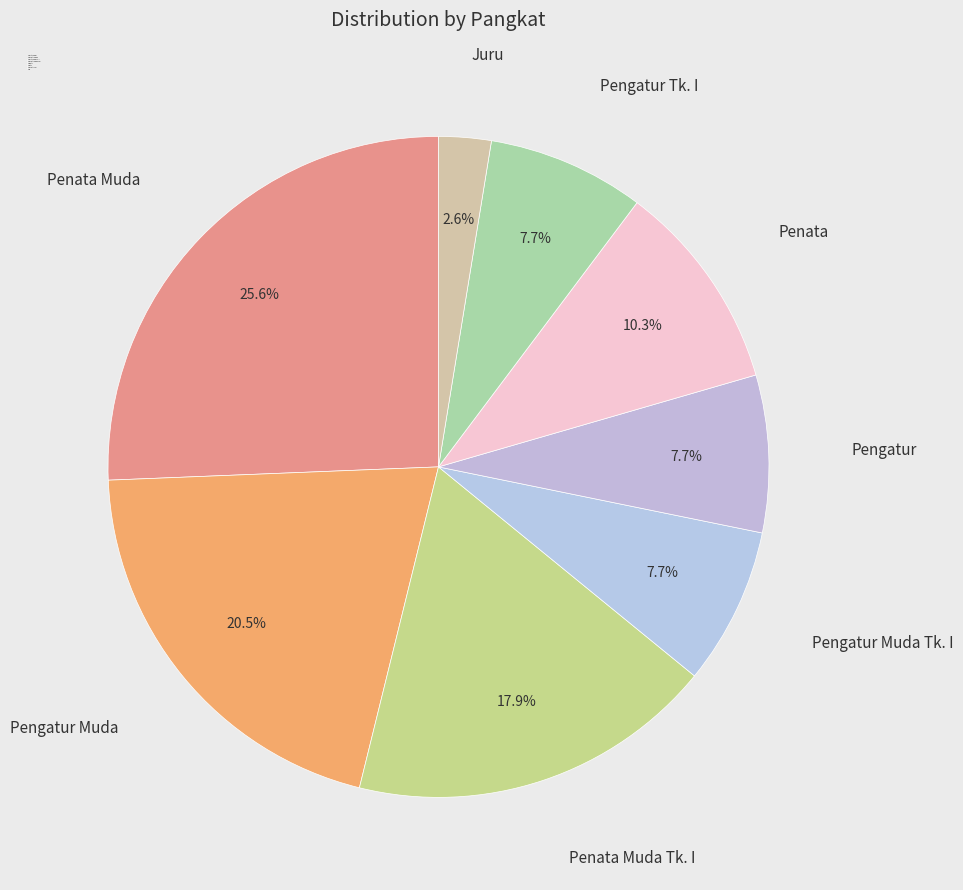

Is there any slice that represents more than half of the pie?

No